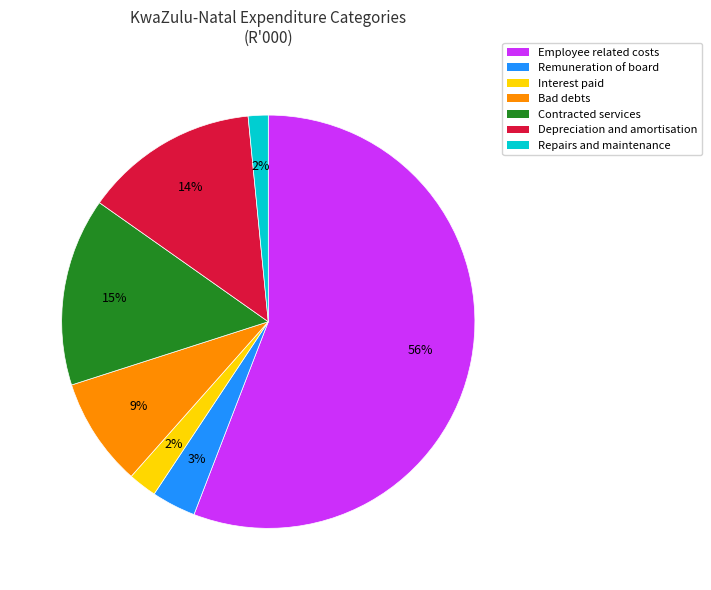

To the nearest percent, what is the average slice percentage?

14%